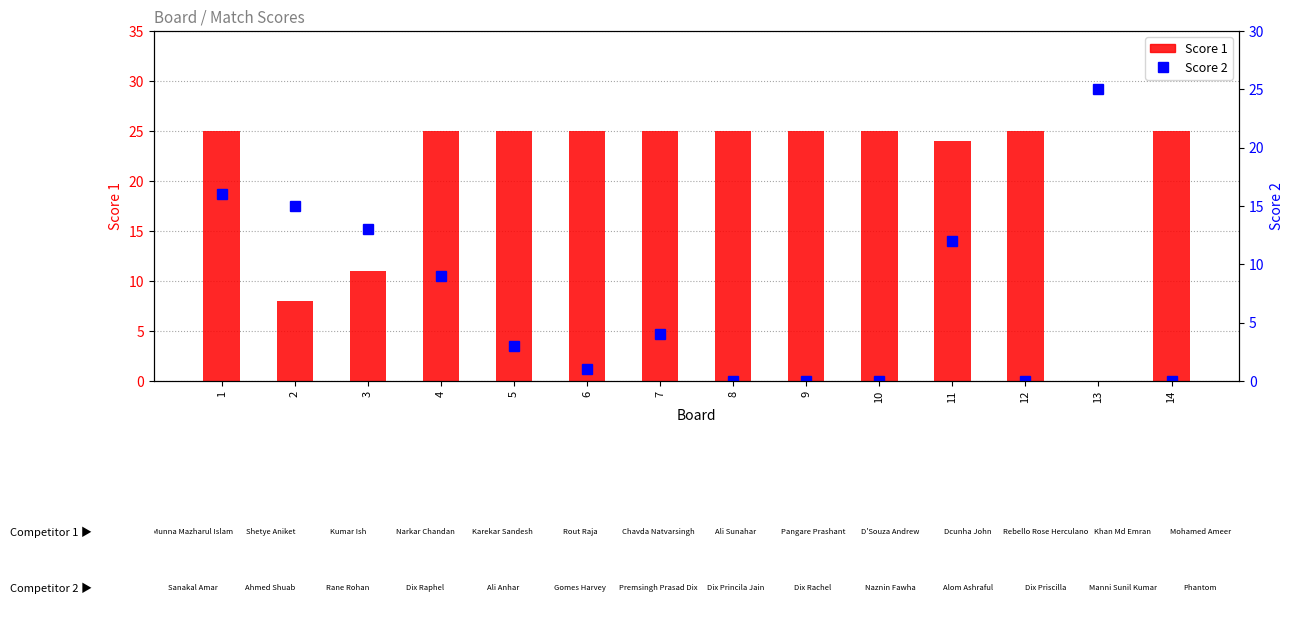

List the labels in order of Score 2 value, smallest first.

8, 9, 10, 12, 14, 6, 5, 7, 4, 11, 3, 2, 1, 13